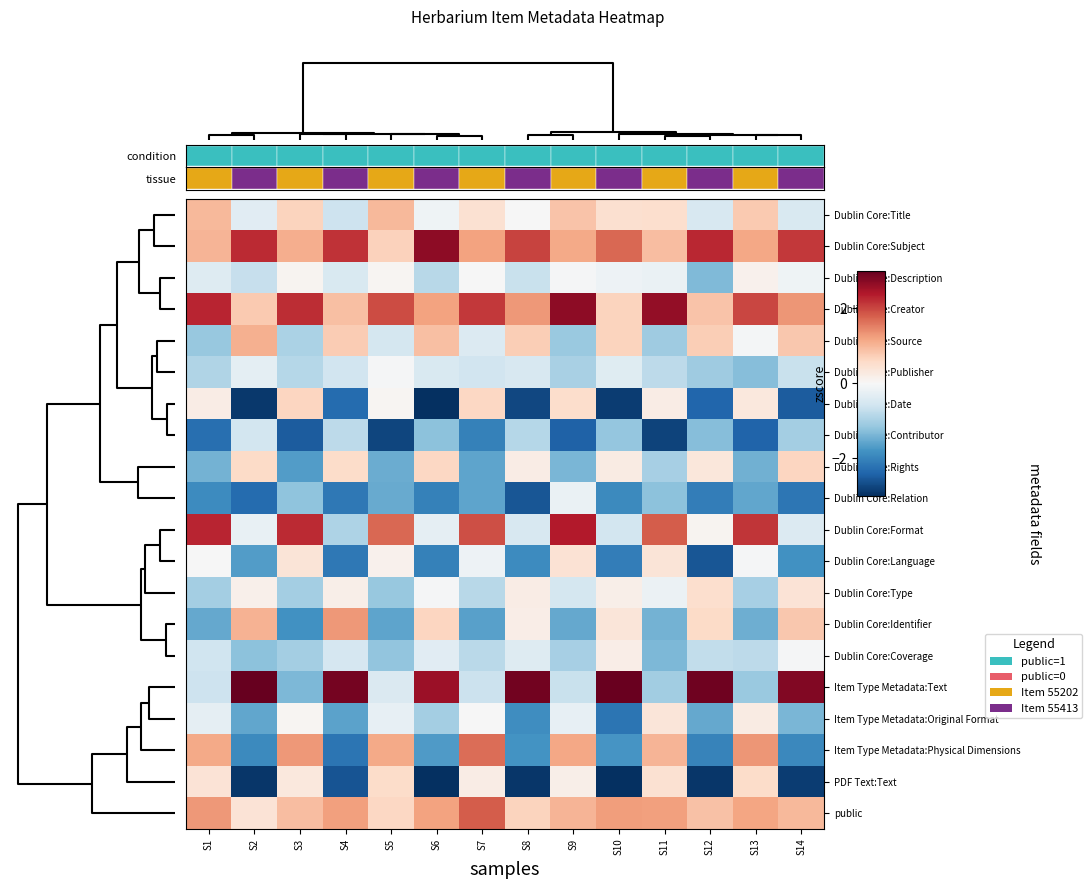

Between S7 and S8, which is larger?

S7